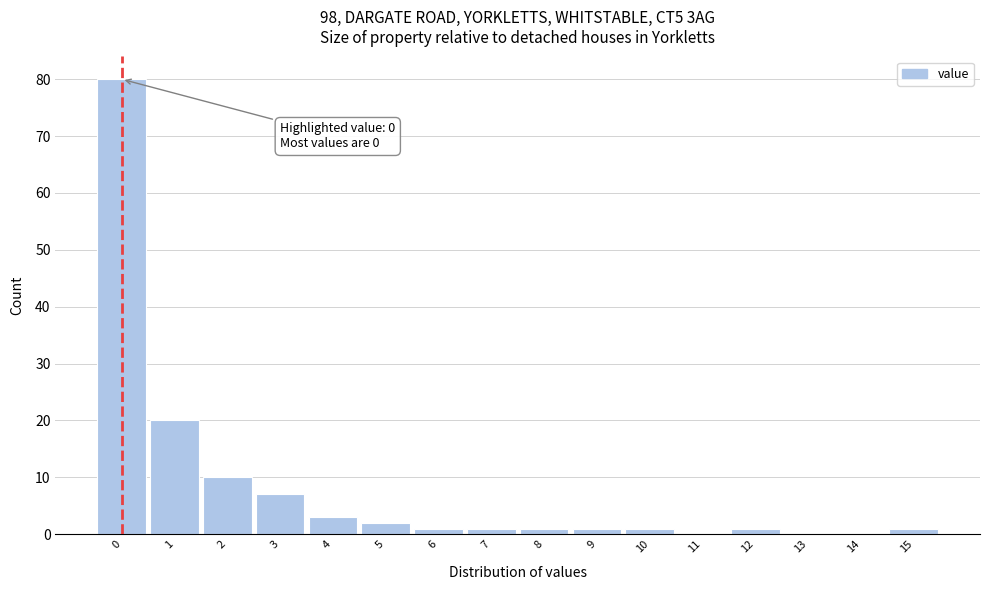

Reading left to right, transcribe all the data shown in this chart.

0=80	1=20	2=10	3=7	4=3	5=2	6=1	7=1	8=1	9=1	10=1	11=0	12=1	13=0	14=0	15=1